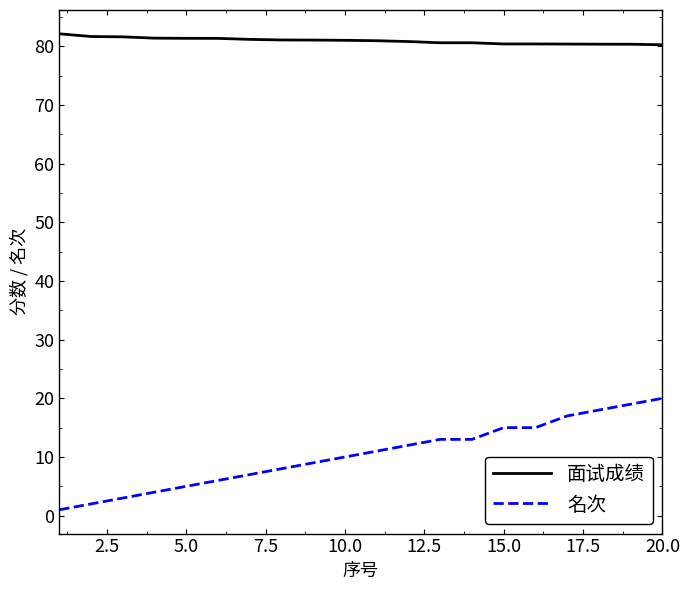

Rank the series by their average value, from highest to lowest.

面试成绩, 名次